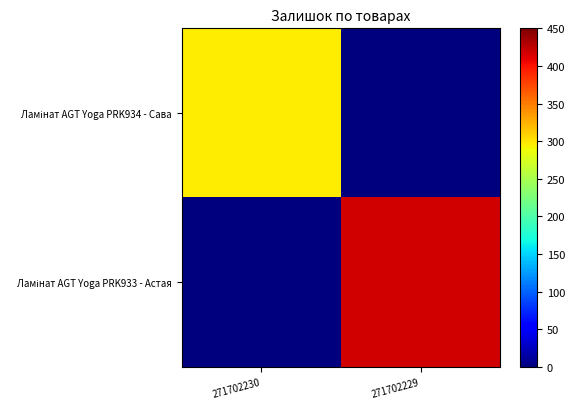

List the series in order of their peak value, highest first.

Ламінат AGT Yoga PRK933 - Астая, Ламінат AGT Yoga PRK934 - Сава